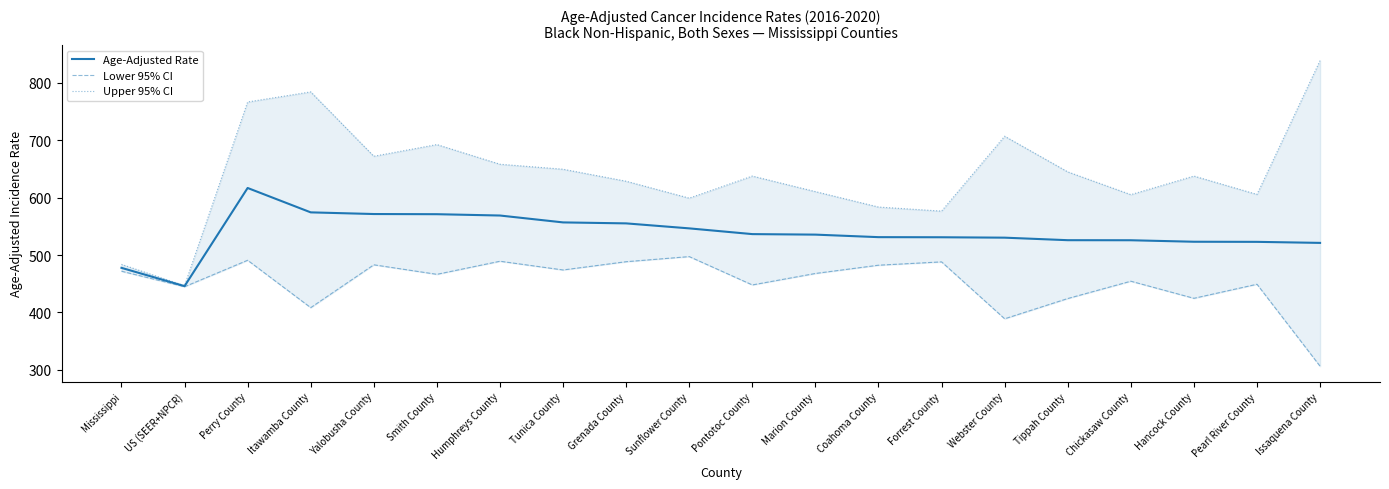

True or false: Age-Adjusted Rate has a value of 571.6 at Yalobusha County.

True